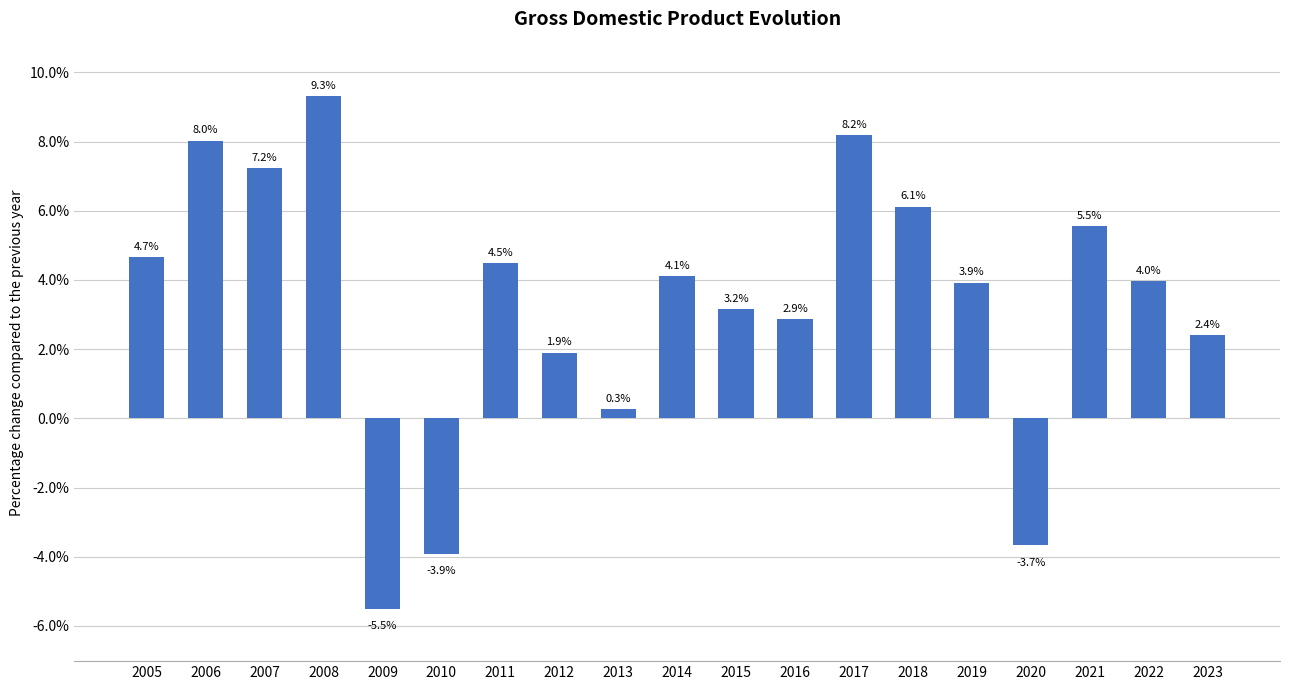

Which category has the lowest value across all series?

2009